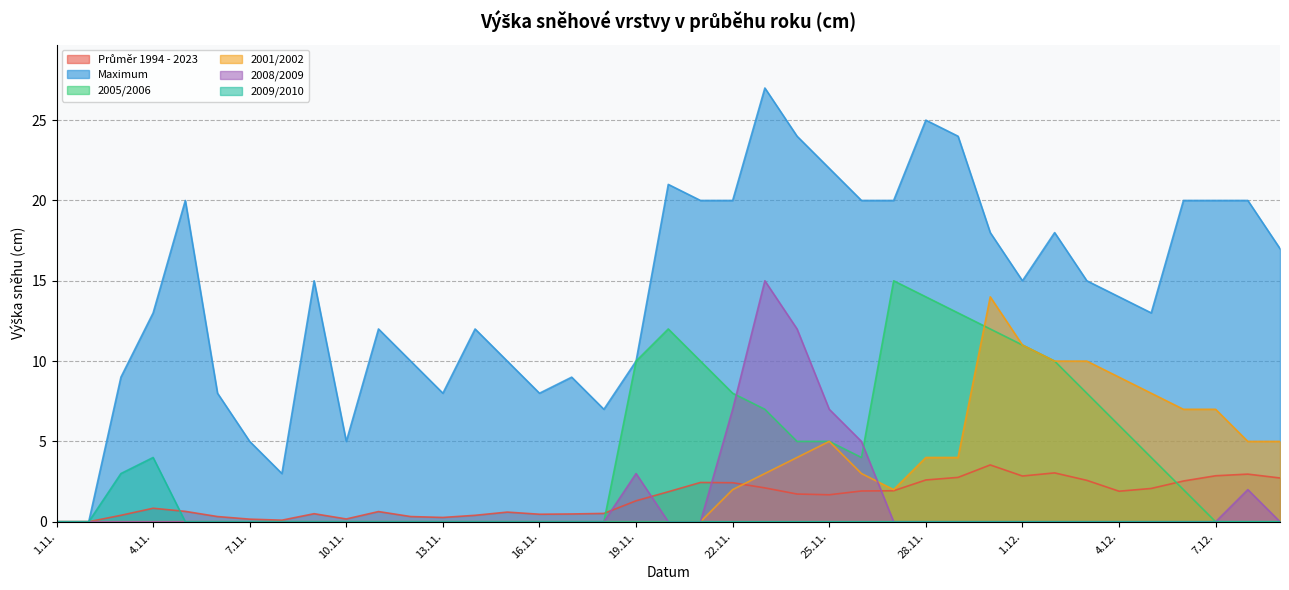

Reading right to left, list all the values displayed in this chart.

Průměr 1994 - 2023: 9.12.=2.7	8.12.=3.0	7.12.=2.9	6.12.=2.5	5.12.=2.1	4.12.=1.9	3.12.=2.6	2.12.=3.0	1.12.=2.8	30.11.=3.5	29.11.=2.8	28.11.=2.6	27.11.=1.9	26.11.=1.9	25.11.=1.7	24.11.=1.7	23.11.=2.1	22.11.=2.4	21.11.=2.4	20.11.=1.9	19.11.=1.3	18.11.=0.5	17.11.=0.5	16.11.=0.5	15.11.=0.6	14.11.=0.4	13.11.=0.3	12.11.=0.3	11.11.=0.6	10.11.=0.2	9.11.=0.5	8.11.=0.1	7.11.=0.2	6.11.=0.3	5.11.=0.6	4.11.=0.8	3.11.=0.4	2.11.=0.0	1.11.=0.0
Maximum: 9.12.=17.0	8.12.=20.0	7.12.=20.0	6.12.=20.0	5.12.=13.0	4.12.=14.0	3.12.=15.0	2.12.=18.0	1.12.=15.0	30.11.=18.0	29.11.=24.0	28.11.=25.0	27.11.=20.0	26.11.=20.0	25.11.=22.0	24.11.=24.0	23.11.=27.0	22.11.=20.0	21.11.=20.0	20.11.=21.0	19.11.=10.0	18.11.=7.0	17.11.=9.0	16.11.=8.0	15.11.=10.0	14.11.=12.0	13.11.=8.0	12.11.=10.0	11.11.=12.0	10.11.=5.0	9.11.=15.0	8.11.=3.0	7.11.=5.0	6.11.=8.0	5.11.=20.0	4.11.=13.0	3.11.=9.0	2.11.=0.0	1.11.=0.0
2005/2006: 9.12.=0.0	8.12.=0.0	7.12.=0.0	6.12.=2.0	5.12.=4.0	4.12.=6.0	3.12.=8.0	2.12.=10.0	1.12.=11.0	30.11.=12.0	29.11.=13.0	28.11.=14.0	27.11.=15.0	26.11.=4.0	25.11.=5.0	24.11.=5.0	23.11.=7.0	22.11.=8.0	21.11.=10.0	20.11.=12.0	19.11.=10.0	18.11.=0.0	17.11.=0.0	16.11.=0.0	15.11.=0.0	14.11.=0.0	13.11.=0.0	12.11.=0.0	11.11.=0.0	10.11.=0.0	9.11.=0.0	8.11.=0.0	7.11.=0.0	6.11.=0.0	5.11.=0.0	4.11.=0.0	3.11.=0.0	2.11.=0.0	1.11.=0.0
2001/2002: 9.12.=5.0	8.12.=5.0	7.12.=7.0	6.12.=7.0	5.12.=8.0	4.12.=9.0	3.12.=10.0	2.12.=10.0	1.12.=11.0	30.11.=14.0	29.11.=4.0	28.11.=4.0	27.11.=2.0	26.11.=3.0	25.11.=5.0	24.11.=4.0	23.11.=3.0	22.11.=2.0	21.11.=0.0	20.11.=0.0	19.11.=0.0	18.11.=0.0	17.11.=0.0	16.11.=0.0	15.11.=0.0	14.11.=0.0	13.11.=0.0	12.11.=0.0	11.11.=0.0	10.11.=0.0	9.11.=0.0	8.11.=0.0	7.11.=0.0	6.11.=0.0	5.11.=0.0	4.11.=0.0	3.11.=0.0	2.11.=0.0	1.11.=0.0
2008/2009: 9.12.=0.0	8.12.=2.0	7.12.=0.0	6.12.=0.0	5.12.=0.0	4.12.=0.0	3.12.=0.0	2.12.=0.0	1.12.=0.0	30.11.=0.0	29.11.=0.0	28.11.=0.0	27.11.=0.0	26.11.=5.0	25.11.=7.0	24.11.=12.0	23.11.=15.0	22.11.=7.0	21.11.=0.0	20.11.=0.0	19.11.=3.0	18.11.=0.0	17.11.=0.0	16.11.=0.0	15.11.=0.0	14.11.=0.0	13.11.=0.0	12.11.=0.0	11.11.=0.0	10.11.=0.0	9.11.=0.0	8.11.=0.0	7.11.=0.0	6.11.=0.0	5.11.=0.0	4.11.=0.0	3.11.=0.0	2.11.=0.0	1.11.=0.0
2009/2010: 9.12.=0.0	8.12.=0.0	7.12.=0.0	6.12.=0.0	5.12.=0.0	4.12.=0.0	3.12.=0.0	2.12.=0.0	1.12.=0.0	30.11.=0.0	29.11.=0.0	28.11.=0.0	27.11.=0.0	26.11.=0.0	25.11.=0.0	24.11.=0.0	23.11.=0.0	22.11.=0.0	21.11.=0.0	20.11.=0.0	19.11.=0.0	18.11.=0.0	17.11.=0.0	16.11.=0.0	15.11.=0.0	14.11.=0.0	13.11.=0.0	12.11.=0.0	11.11.=0.0	10.11.=0.0	9.11.=0.0	8.11.=0.0	7.11.=0.0	6.11.=0.0	5.11.=0.0	4.11.=4.0	3.11.=3.0	2.11.=0.0	1.11.=0.0